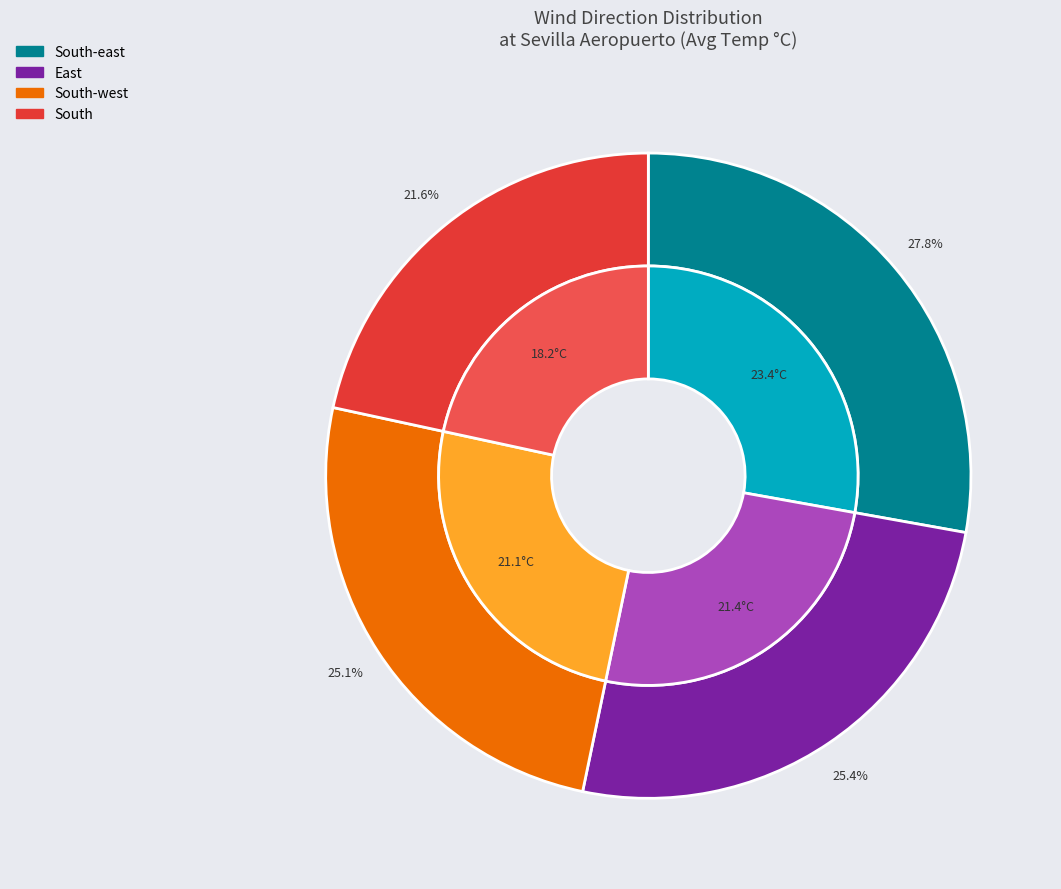

Which slice is the smallest?

South